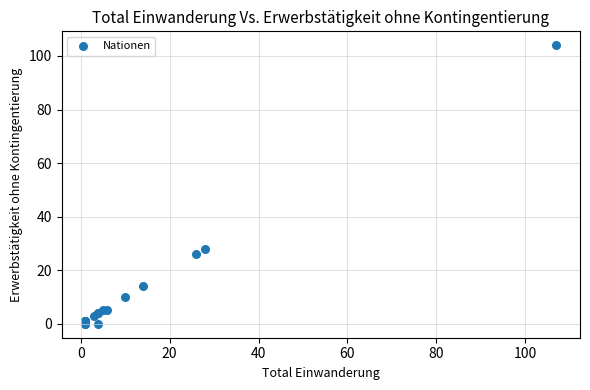

What Y value in the scatter plot is closest to 52?

28